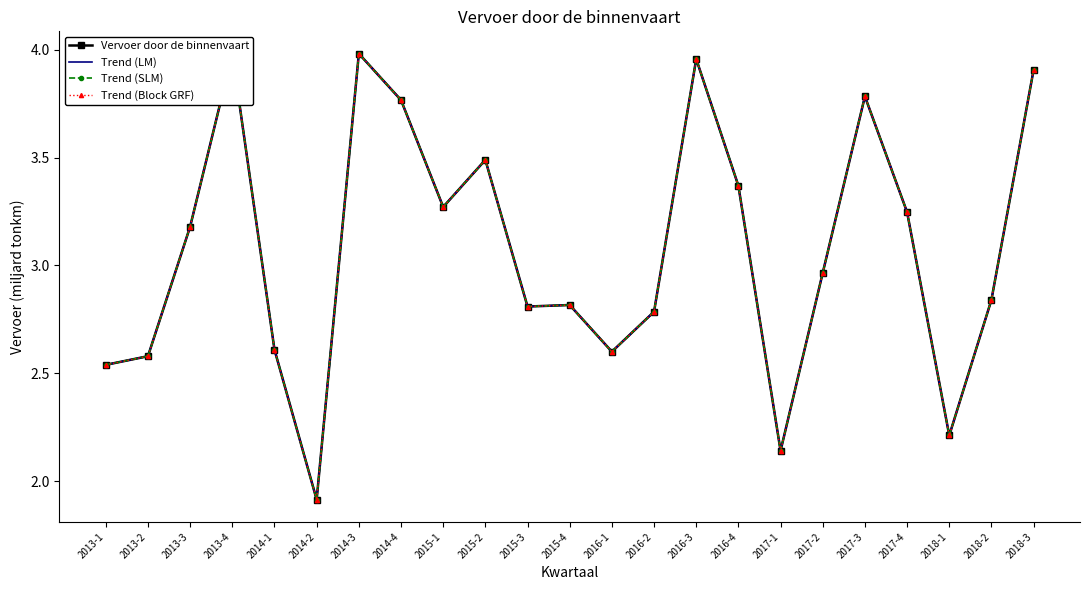

Reading right to left, transcribe all the data shown in this chart.

Vervoer door de binnenvaart: 2018-3=3.9	2018-2=2.8	2018-1=2.2	2017-4=3.2	2017-3=3.8	2017-2=3.0	2017-1=2.1	2016-4=3.4	2016-3=4.0	2016-2=2.8	2016-1=2.6	2015-4=2.8	2015-3=2.8	2015-2=3.5	2015-1=3.3	2014-4=3.8	2014-3=4.0	2014-2=1.9	2014-1=2.6	2013-4=4.0	2013-3=3.2	2013-2=2.6	2013-1=2.5
Trend (LM): 2018-3=3.9	2018-2=2.8	2018-1=2.2	2017-4=3.2	2017-3=3.8	2017-2=3.0	2017-1=2.1	2016-4=3.4	2016-3=4.0	2016-2=2.8	2016-1=2.6	2015-4=2.8	2015-3=2.8	2015-2=3.5	2015-1=3.3	2014-4=3.8	2014-3=4.0	2014-2=1.9	2014-1=2.6	2013-4=4.0	2013-3=3.2	2013-2=2.6	2013-1=2.5
Trend (SLM): 2018-3=3.9	2018-2=2.8	2018-1=2.2	2017-4=3.2	2017-3=3.8	2017-2=3.0	2017-1=2.1	2016-4=3.4	2016-3=4.0	2016-2=2.8	2016-1=2.6	2015-4=2.8	2015-3=2.8	2015-2=3.5	2015-1=3.3	2014-4=3.8	2014-3=4.0	2014-2=1.9	2014-1=2.6	2013-4=4.0	2013-3=3.2	2013-2=2.6	2013-1=2.5
Trend (Block GRF): 2018-3=3.9	2018-2=2.8	2018-1=2.2	2017-4=3.2	2017-3=3.8	2017-2=3.0	2017-1=2.1	2016-4=3.4	2016-3=4.0	2016-2=2.8	2016-1=2.6	2015-4=2.8	2015-3=2.8	2015-2=3.5	2015-1=3.3	2014-4=3.8	2014-3=4.0	2014-2=1.9	2014-1=2.6	2013-4=4.0	2013-3=3.2	2013-2=2.6	2013-1=2.5